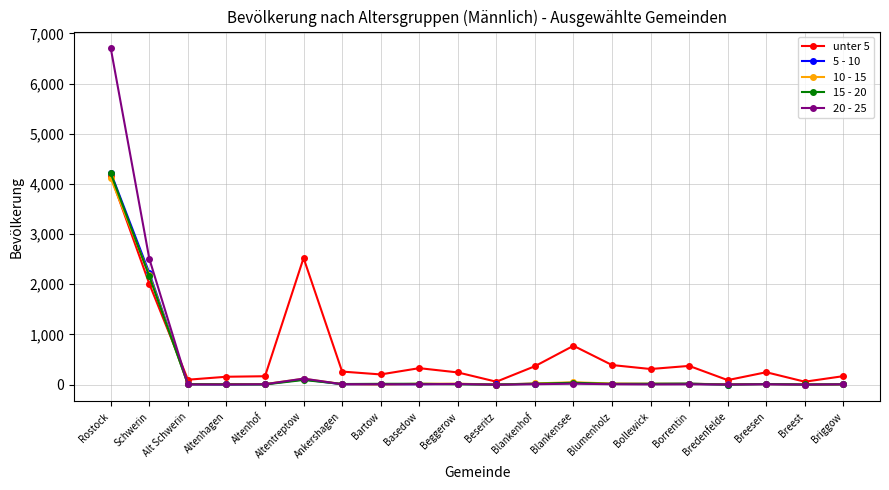

Between which two adjacent categories do 15 - 20 and 20 - 25 first intersect?

Schwerin and Alt Schwerin